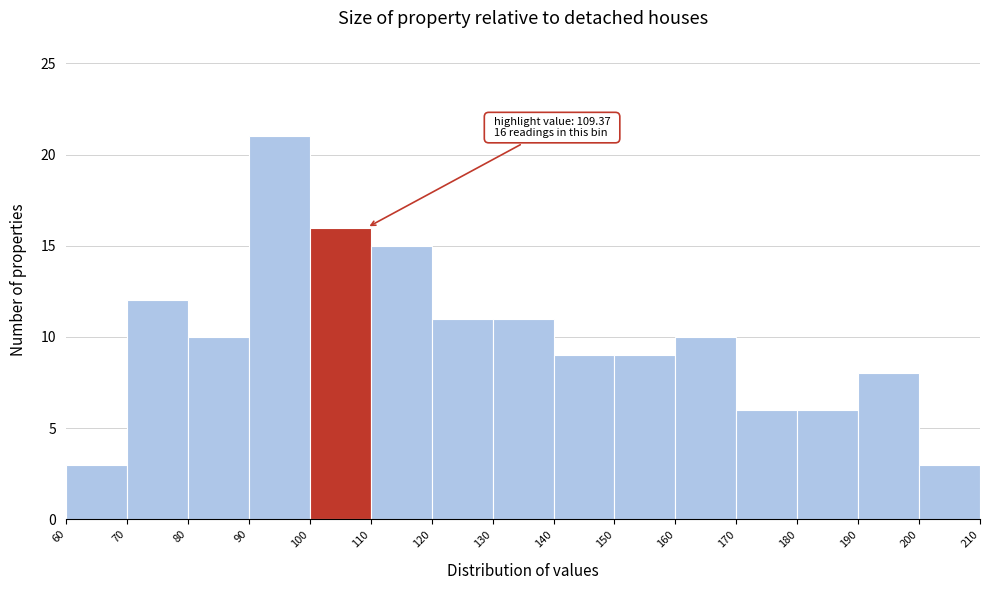

Over which range of the x-axis is the bar tallest?

90 to 100